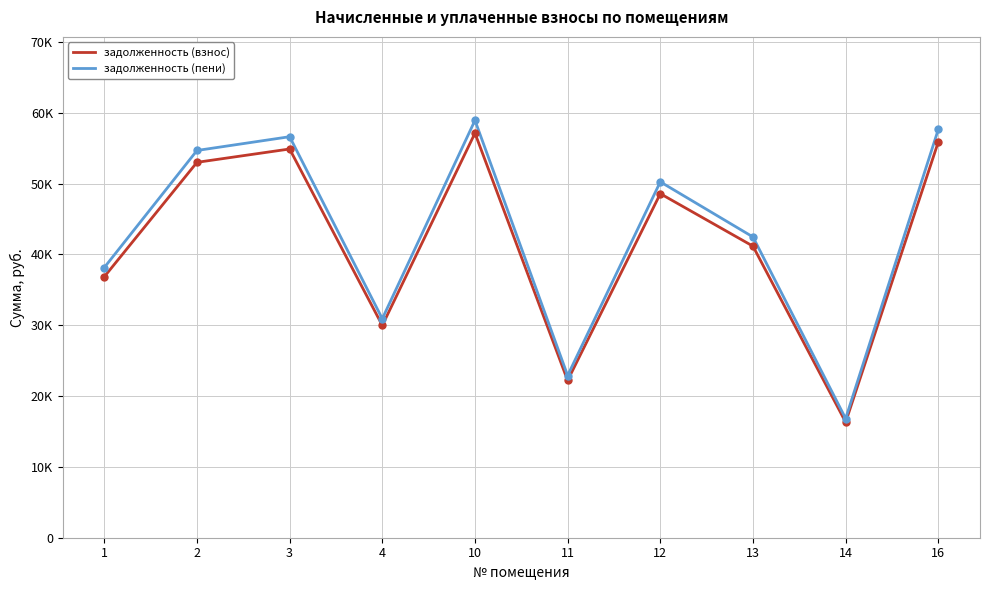

Rank the series by their average value, from highest to lowest.

задолженность (пени), задолженность (взнос)